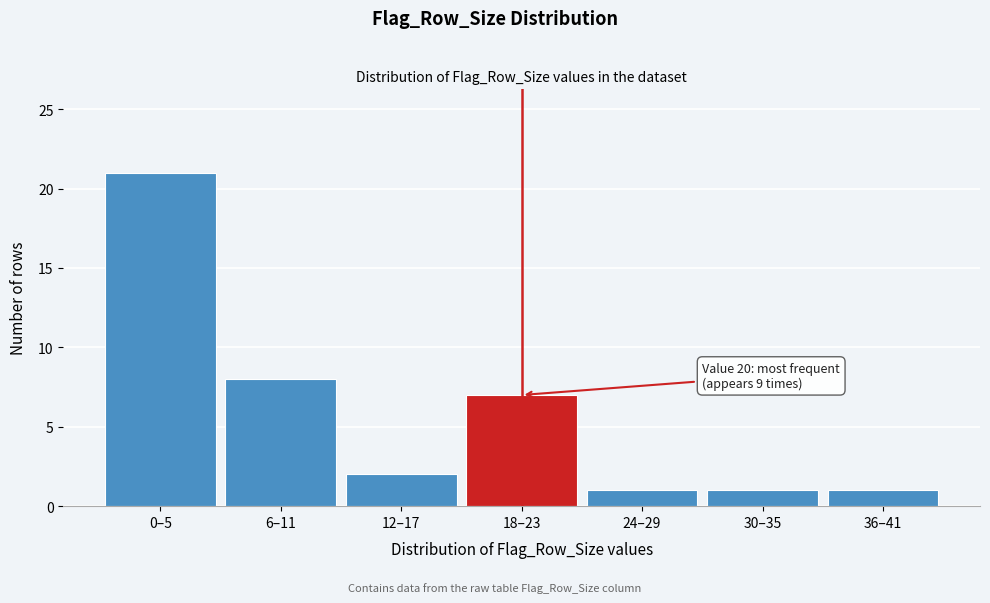

Reading left to right, extract all data points from this chart.

21	8	2	7	1	1	1